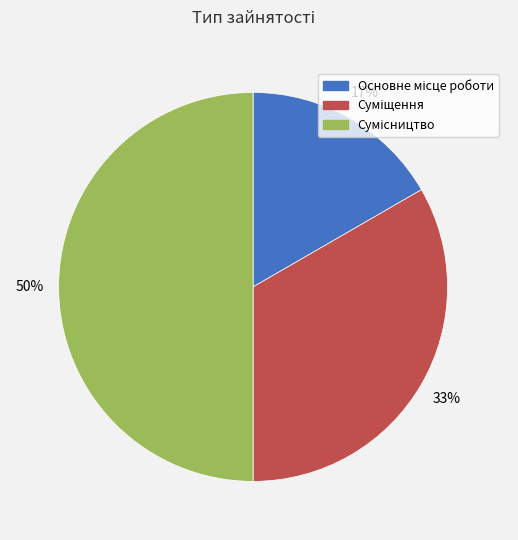

How many segments does this pie chart have?

3